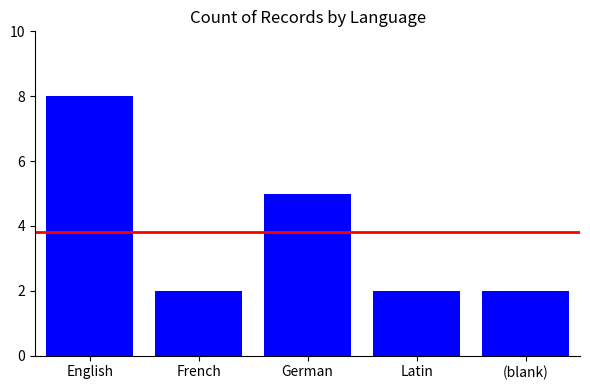

What is the smallest value displayed?

2